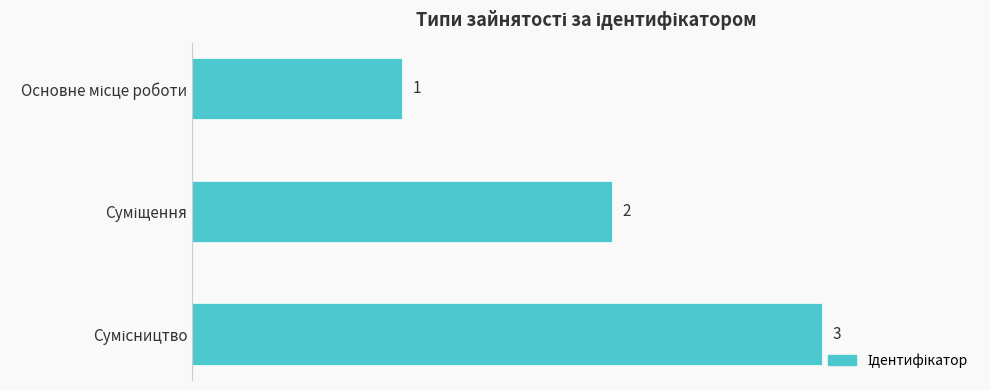

How many series are shown in this chart?

1